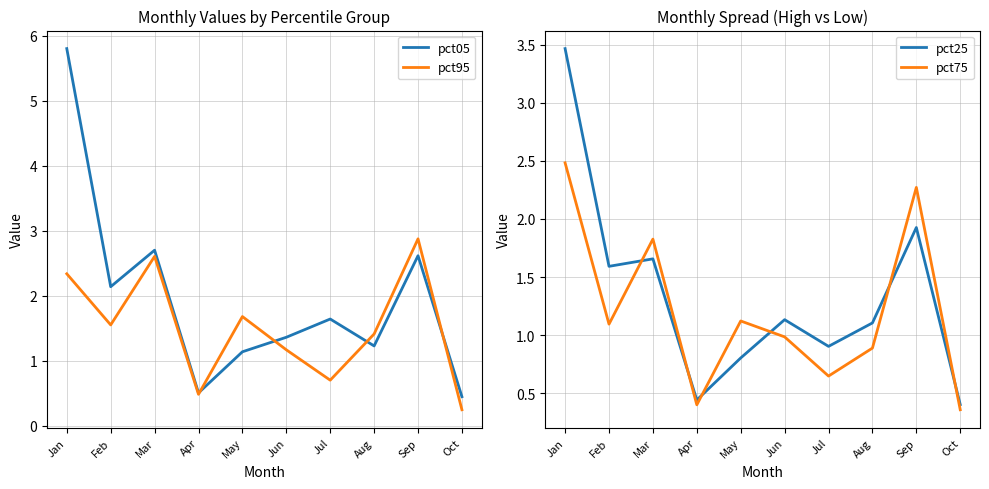

Where is pct05 nearest to the value 3?

Mar